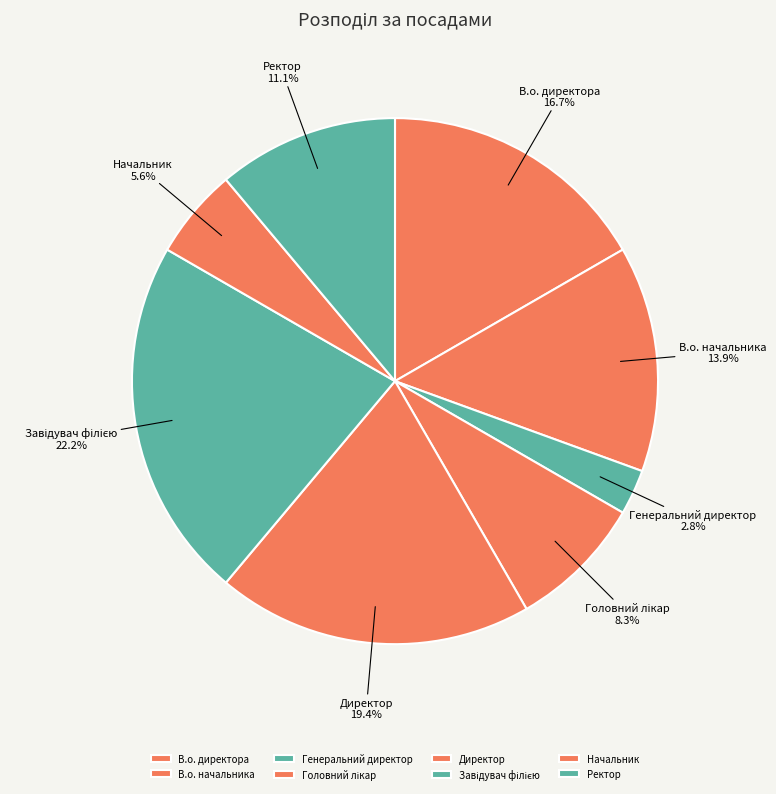

Does any single category account for the majority?

No